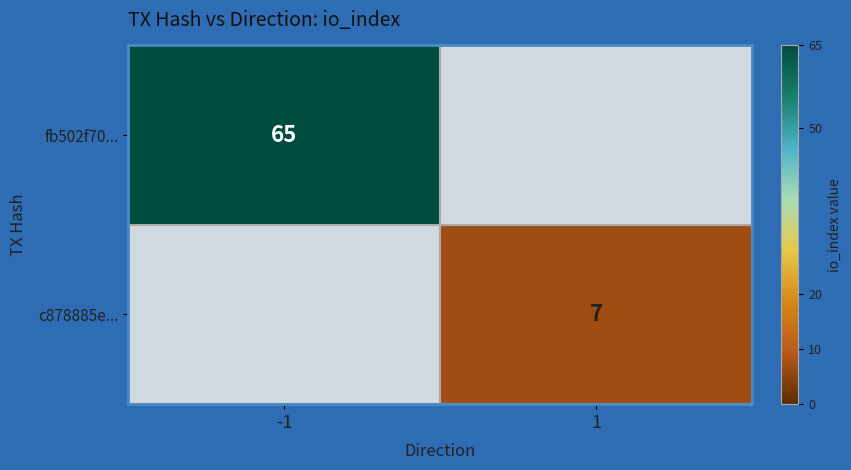

Is it true that fb502f70... equals 96 at -1?

False